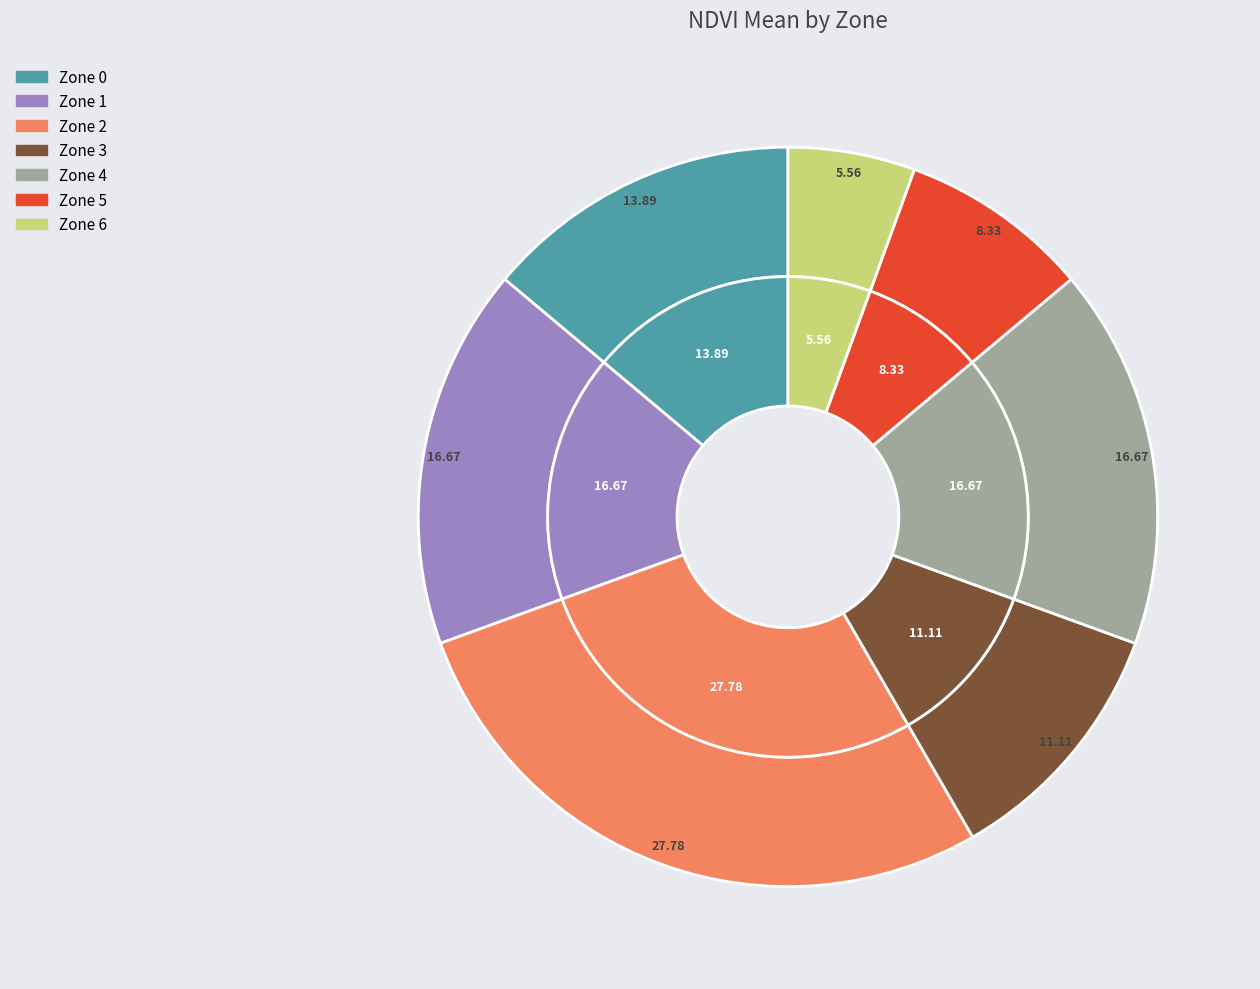

How many slices are in this pie chart?

7